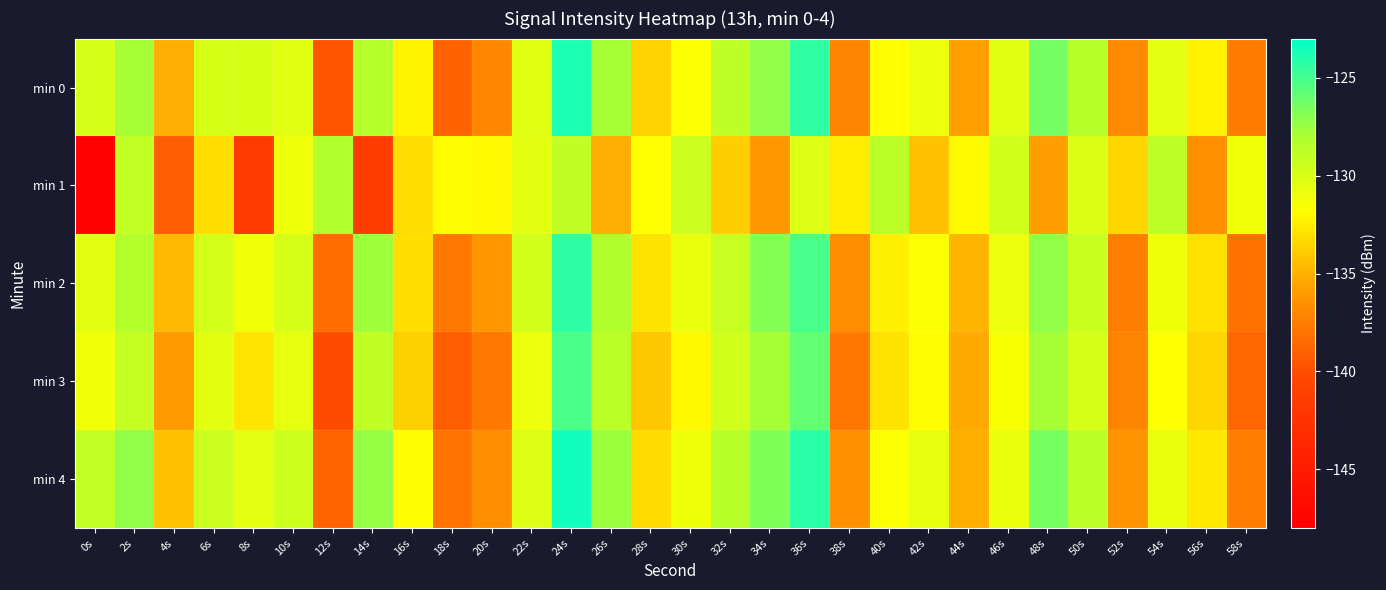

Rank the series by their maximum value, from lowest to highest.

min 1, min 3, min 2, min 0, min 4